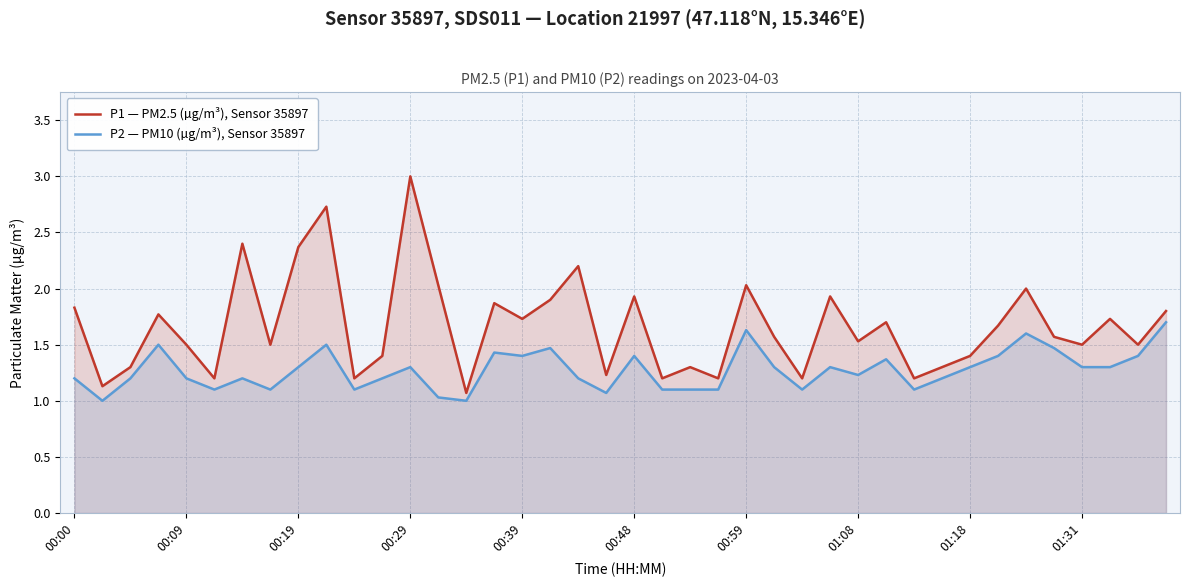

What is the minimum value for P1 — PM2.5 (µg/m³), Sensor 35897?

1.1